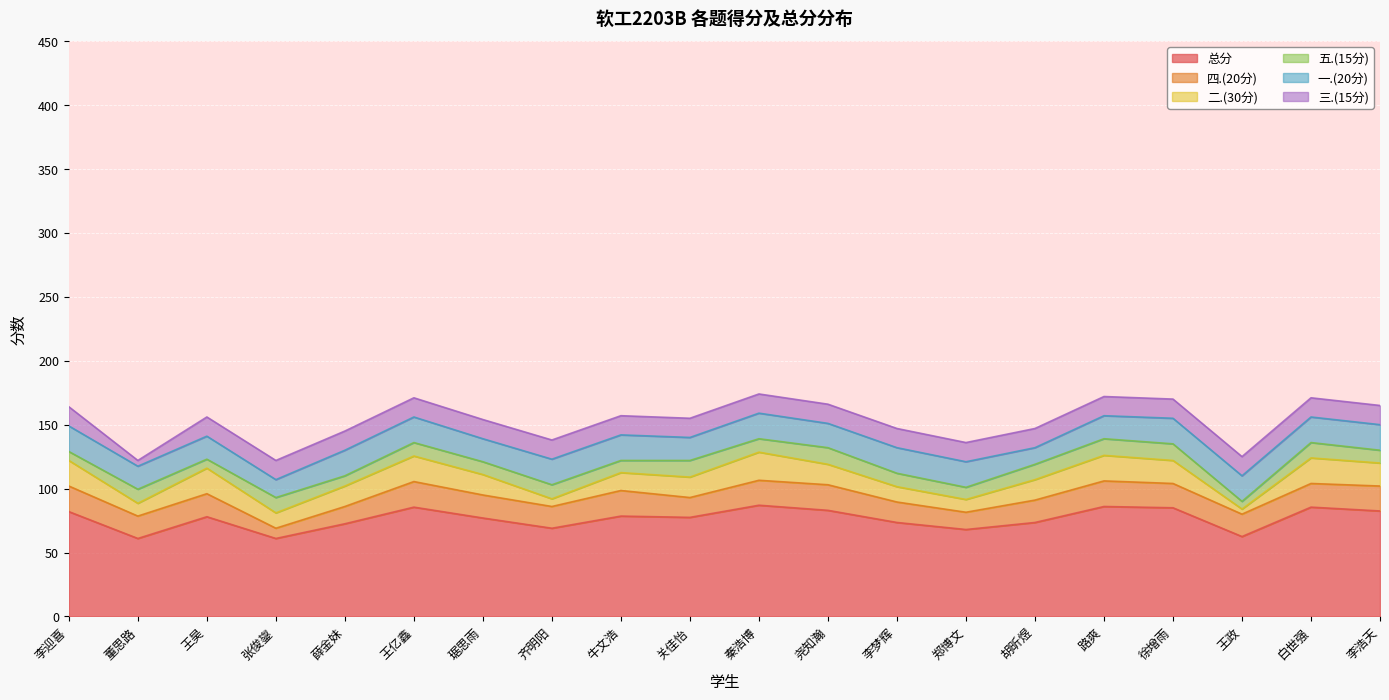

How many data points does each series have?

20